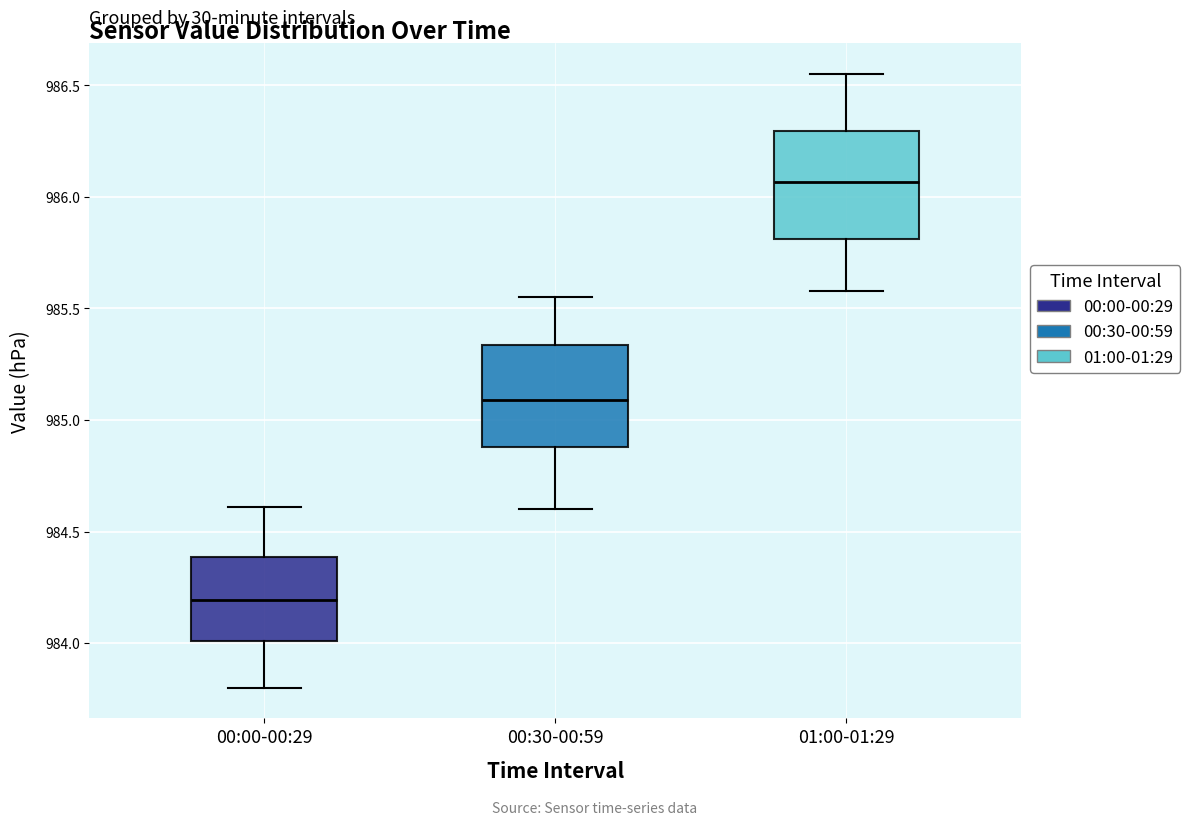

Which box has the lowest median line?

00:00-00:29